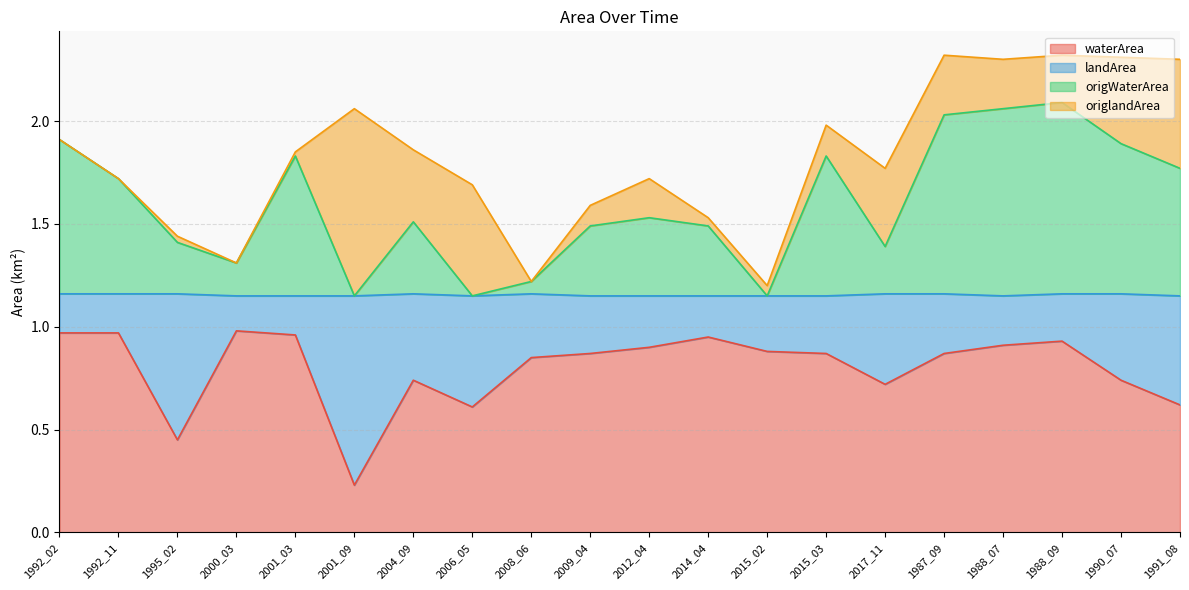

Which has a higher value, 2009_04 or 2001_09?

2009_04